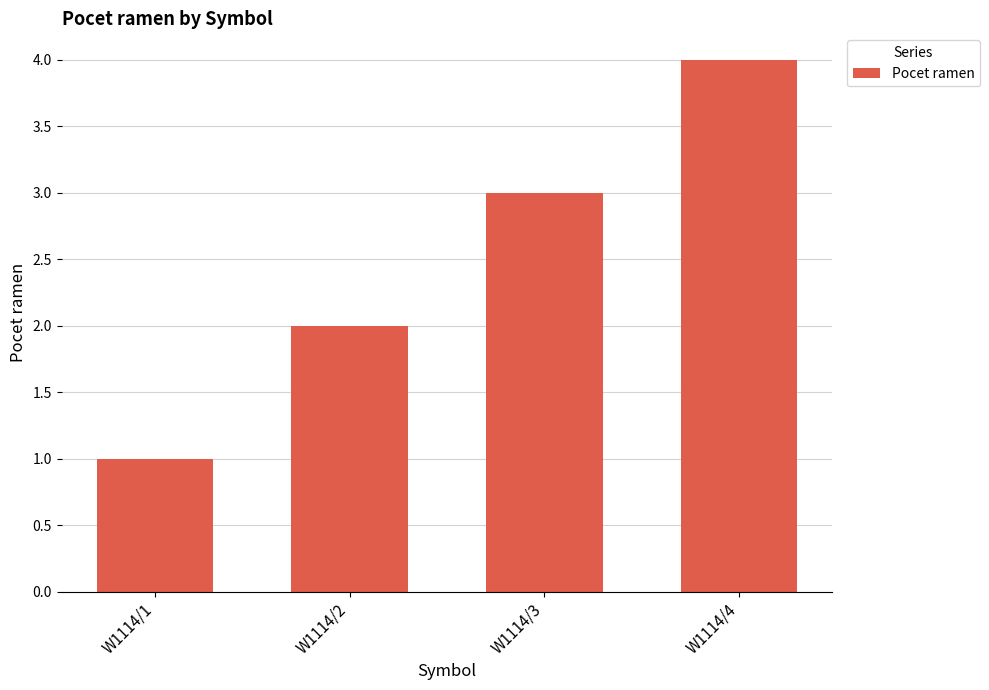

Reading right to left, list all the values displayed in this chart.

W1114/4=4	W1114/3=3	W1114/2=2	W1114/1=1